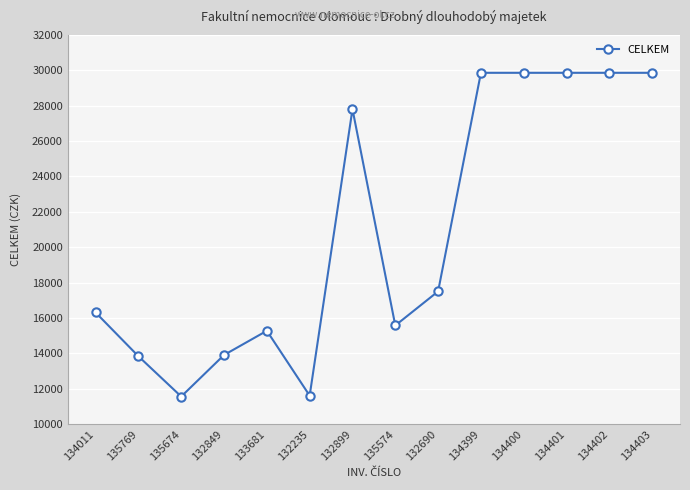

What is the difference between the values at 135769 and 135674?

2278.1